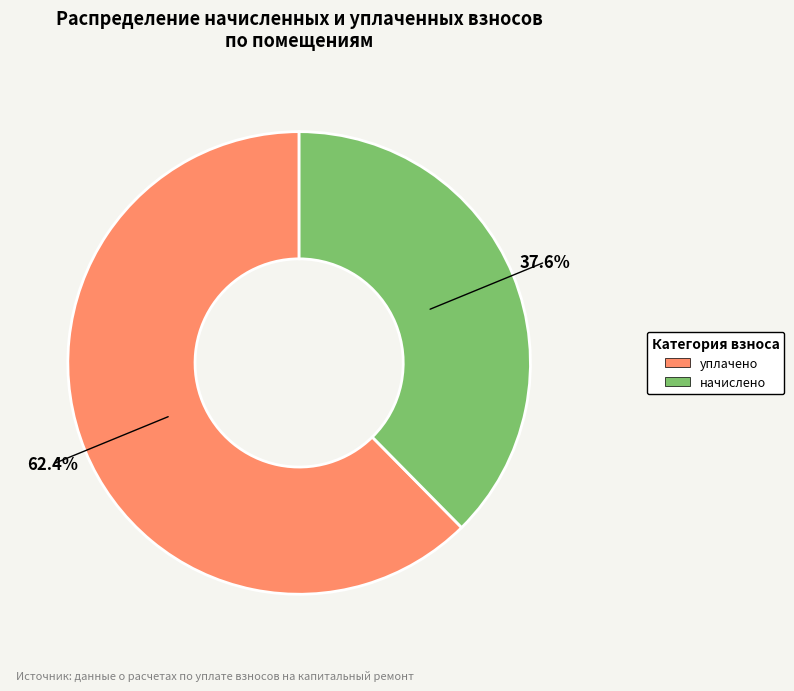

Does any single category account for the majority?

Yes